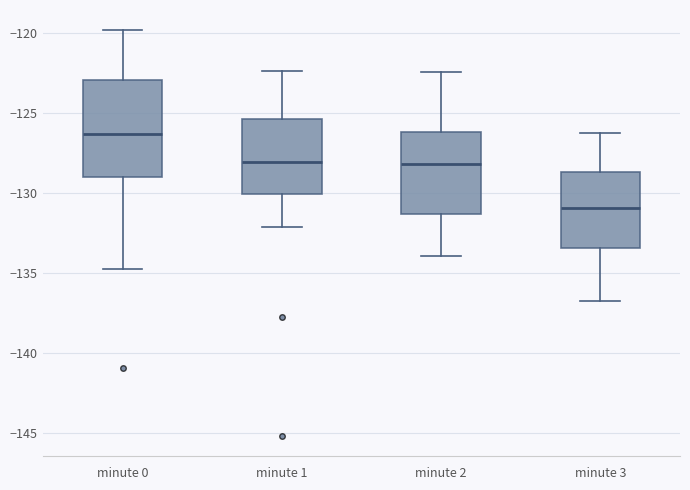

Which box has the highest median line?

minute 0